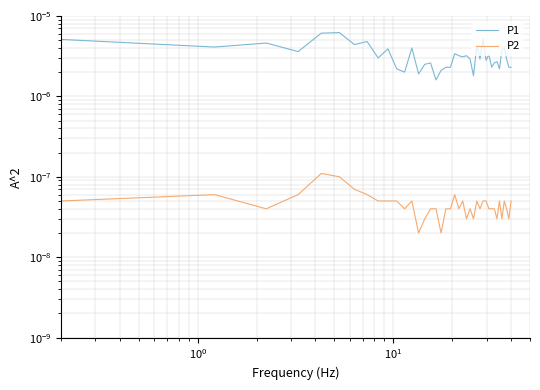

Reading left to right, transcribe all the data shown in this chart.

P1: 0.0	0.0	0.0	0.0	0.0	0.0	0.0	0.0	0.0	0.0	0.0	0.0	0.0	0.0	0.0	0.0	0.0	0.0	0.0	0.0	0.0	0.0	0.0	0.0	0.0	0.0	0.0	0.0	0.0	0.0	0.0	0.0	0.0	0.0	0.0	0.0	0.0	0.0	0.0	0.0
P2: 0.0	0.0	0.0	0.0	0.0	0.0	0.0	0.0	0.0	0.0	0.0	0.0	0.0	0.0	0.0	0.0	0.0	0.0	0.0	0.0	0.0	0.0	0.0	0.0	0.0	0.0	0.0	0.0	0.0	0.0	0.0	0.0	0.0	0.0	0.0	0.0	0.0	0.0	0.0	0.0